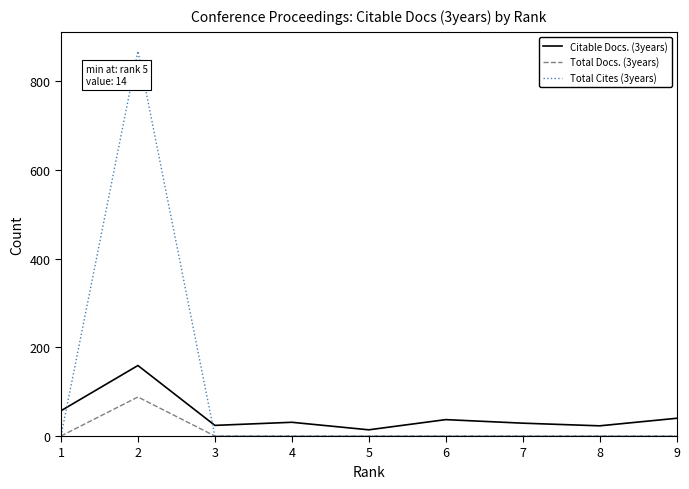

What is the maximum value shown in the chart?

868